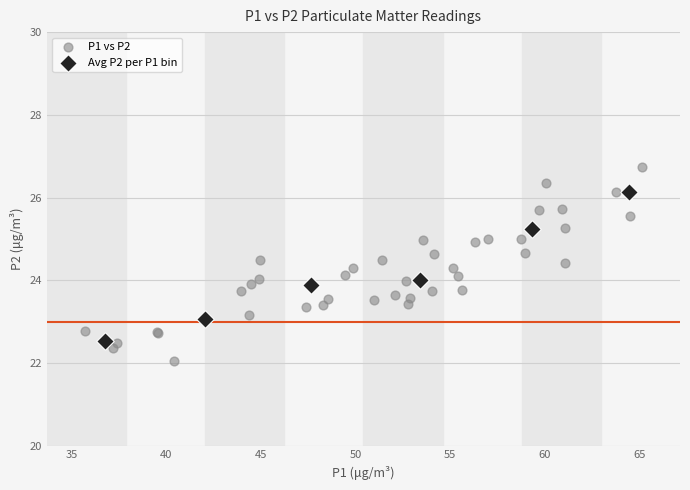

Which series reaches the maximum Y coordinate?

P1 vs P2